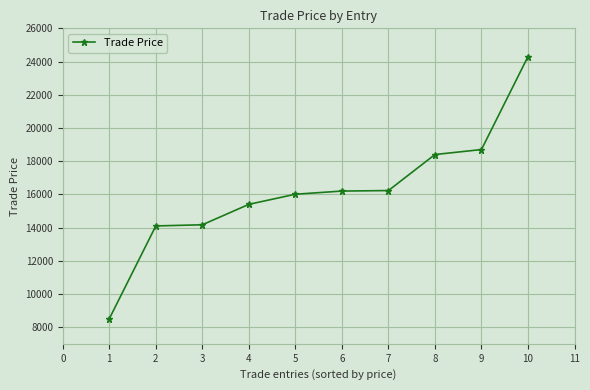

The value at 8 is 32474. True or false?

False